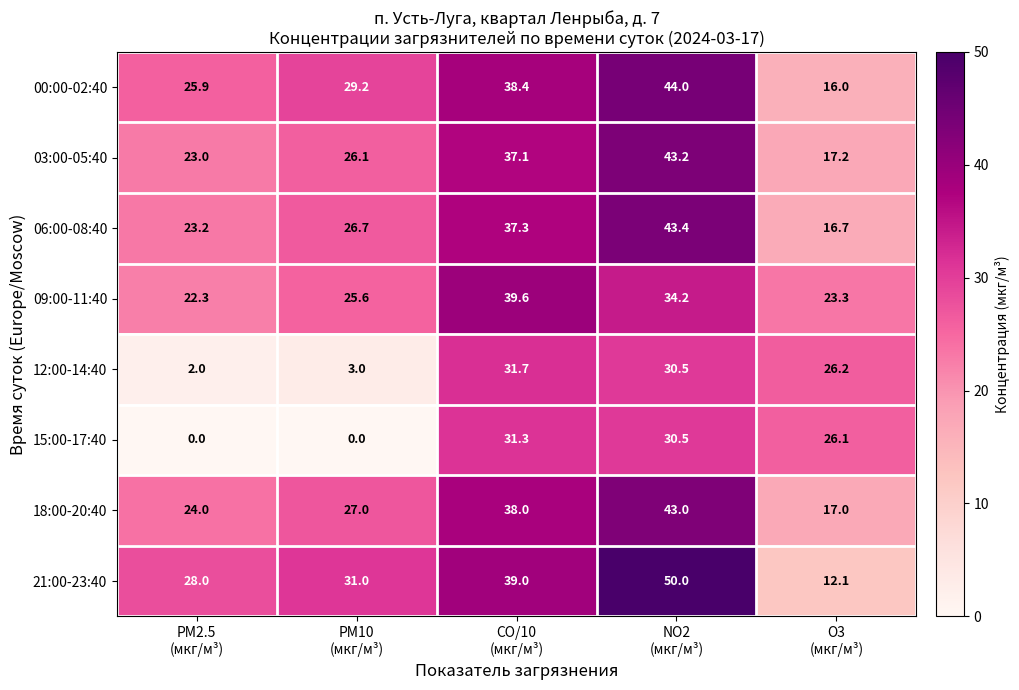

How many 18:00-20:40 values are between 24 and 38?

3